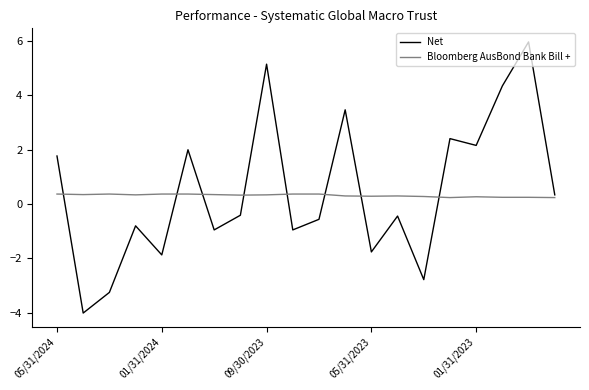

What is the highest value of the Bloomberg AusBond Bank Bill + series?

0.4